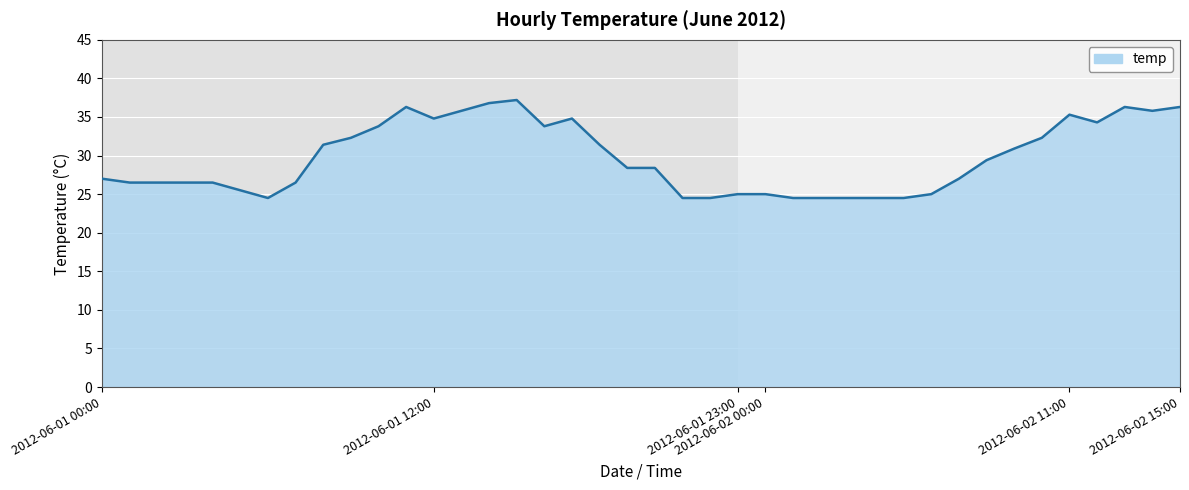

How many distinct data groups are displayed?

1